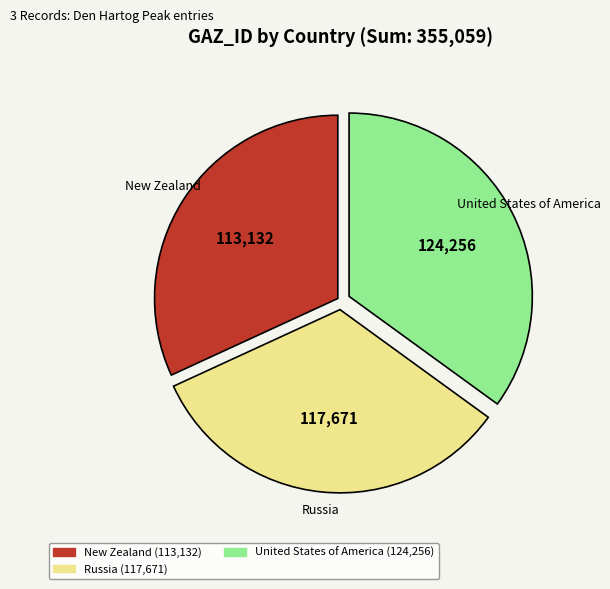

Does United States of America account for over 50% of the chart?

No